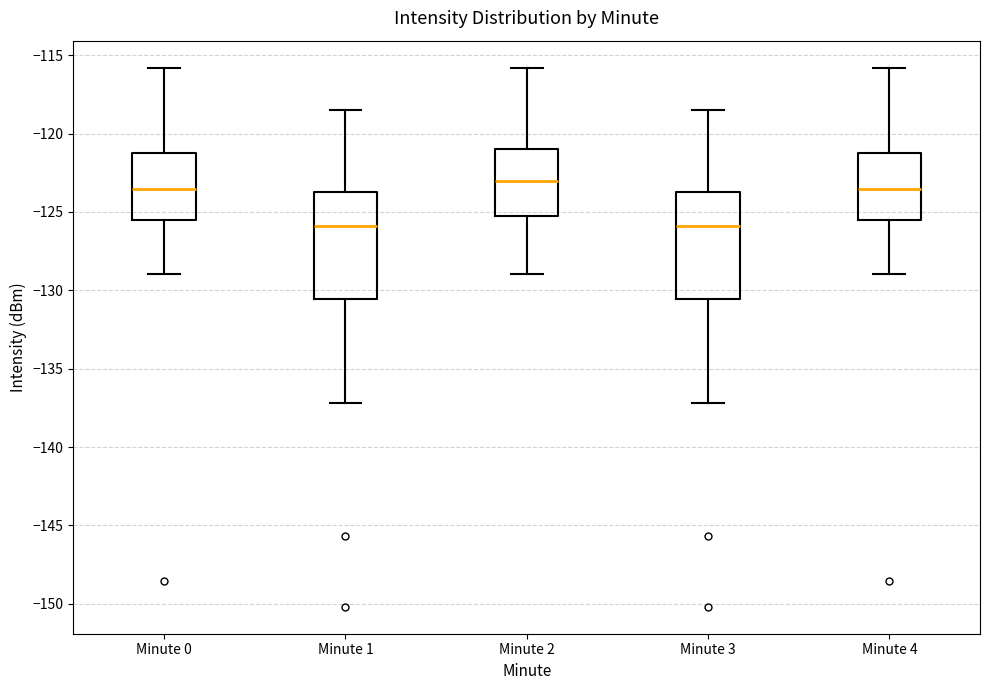

Where does the upper whisker of the box for Minute 1 end on the y-axis? The values are not printed on the chart, so give them approximately, as read against the axis.

-118.5